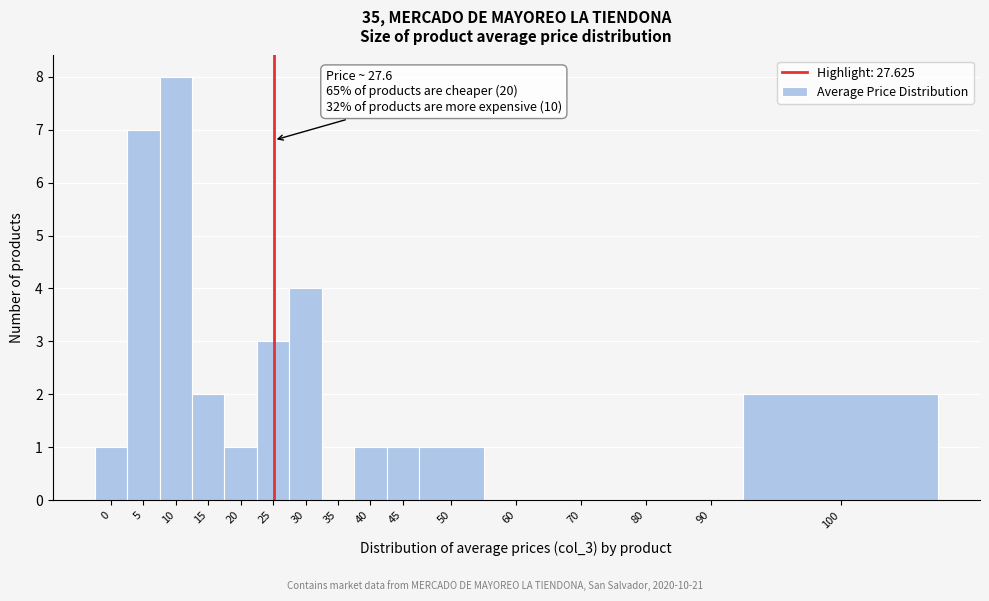

Reading left to right, list all the values displayed in this chart.

0=1	5=7	10=8	15=2	20=1	25=3	30=4	35=0	40=1	45=1	50=1	60=0	70=0	80=0	90=0	100=2